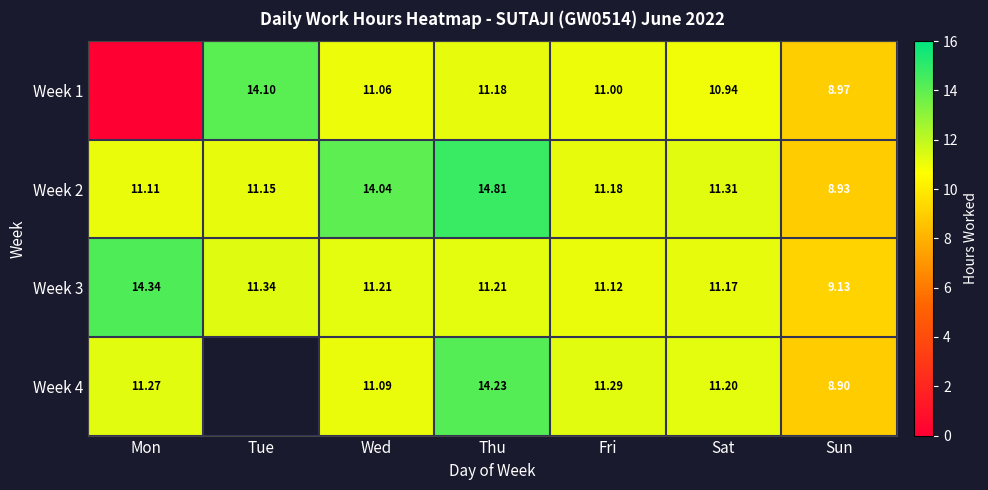

The value of Week 3 at Fri is 3.7. True or false?

False